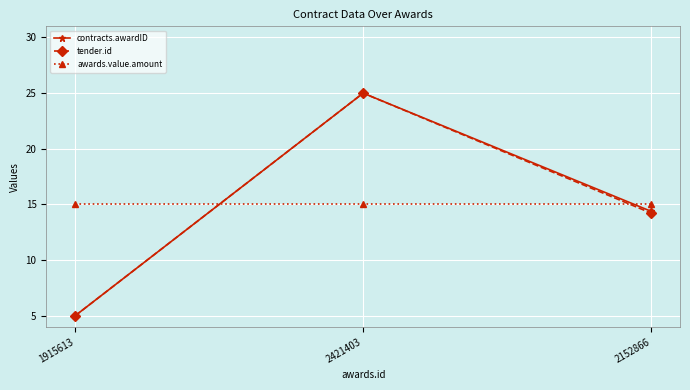

Is it true that tender.id equals 5.0 at 1915613?

True